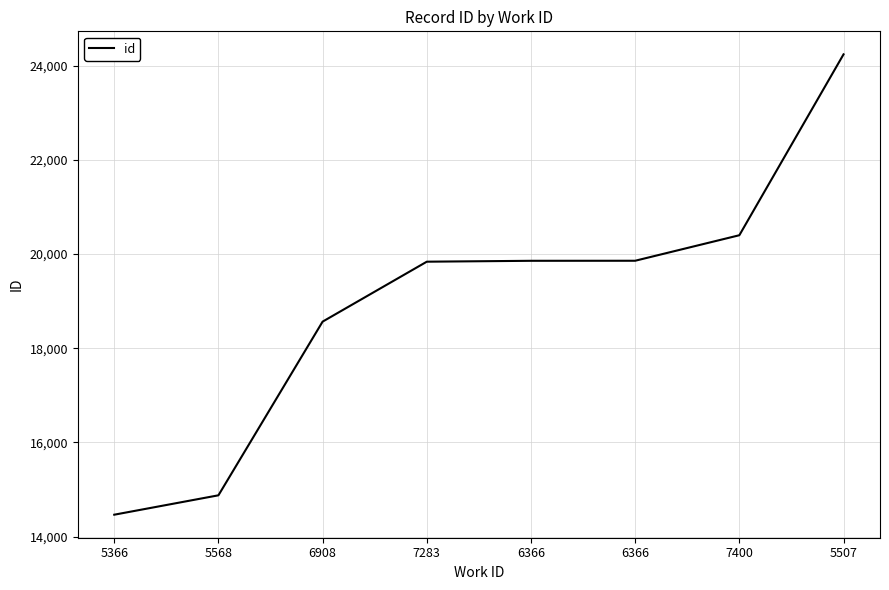

What is the minimum value shown in the chart?

14465